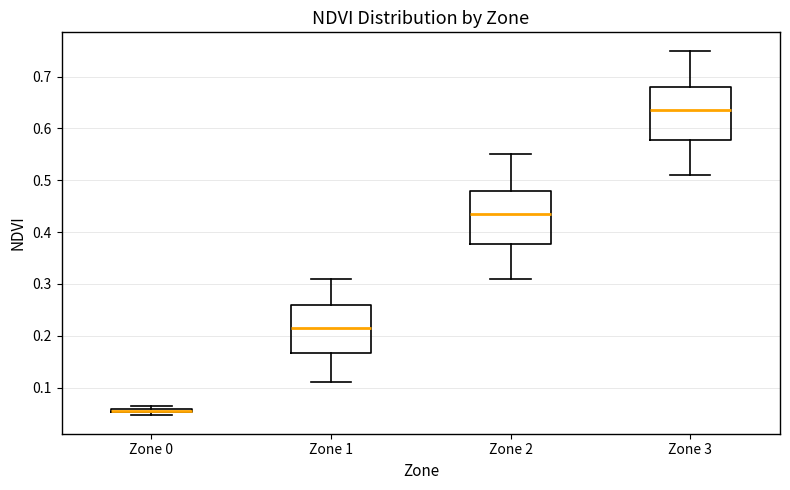

Which box has the lowest median line?

Zone 0